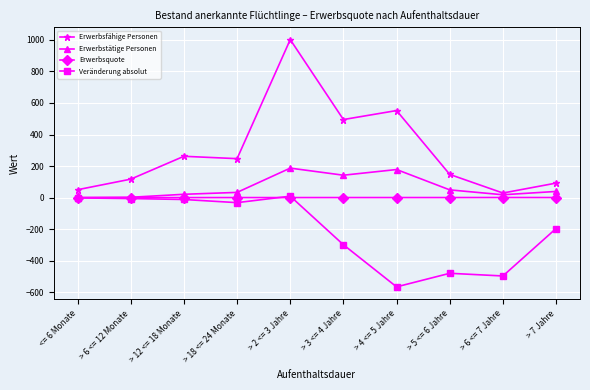

True or false: Erwerbsfähige Personen and Erwerbsquote intersect in this chart.

False